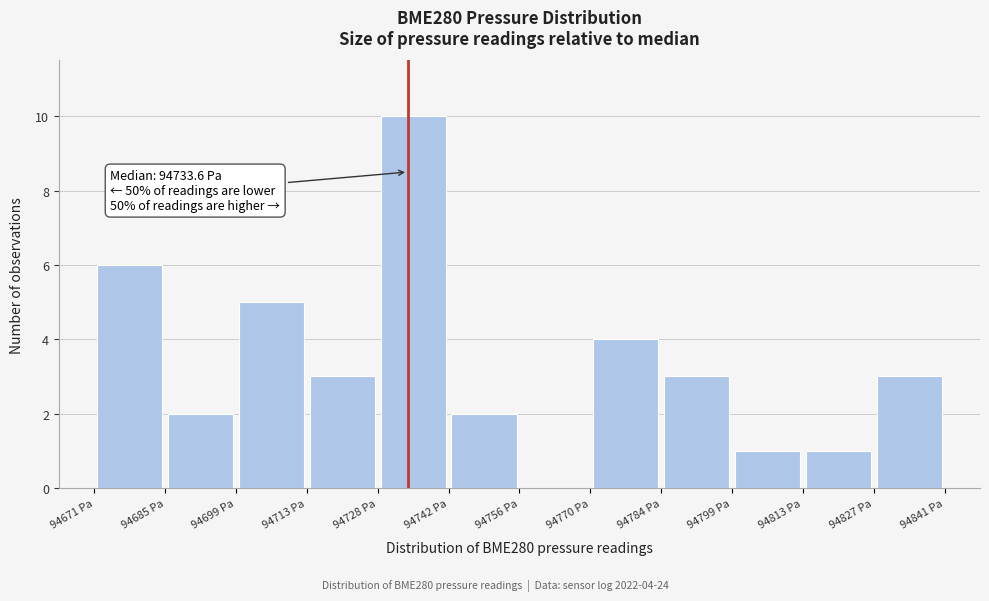

Which range on the x-axis has the tallest bar?

94728 to 94742